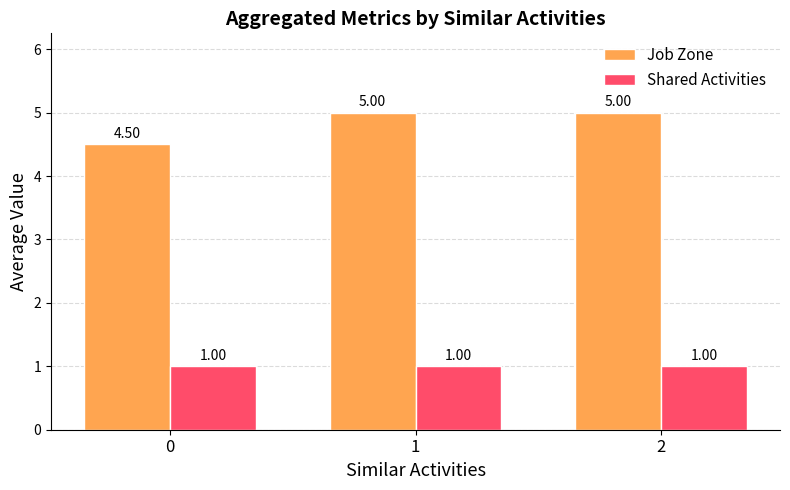

At how many categories does at least one series exceed 1?

3